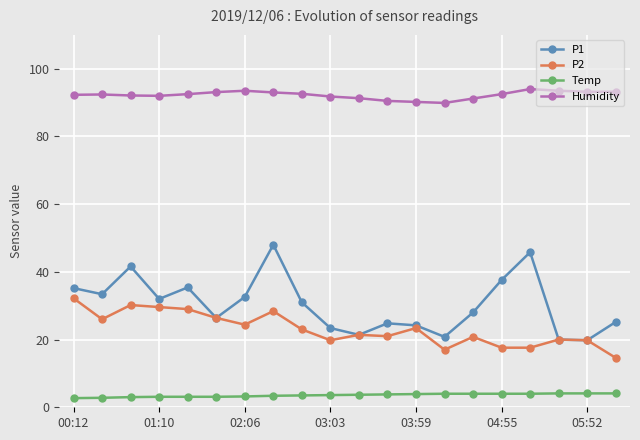

What is the minimum value for P1?

19.8